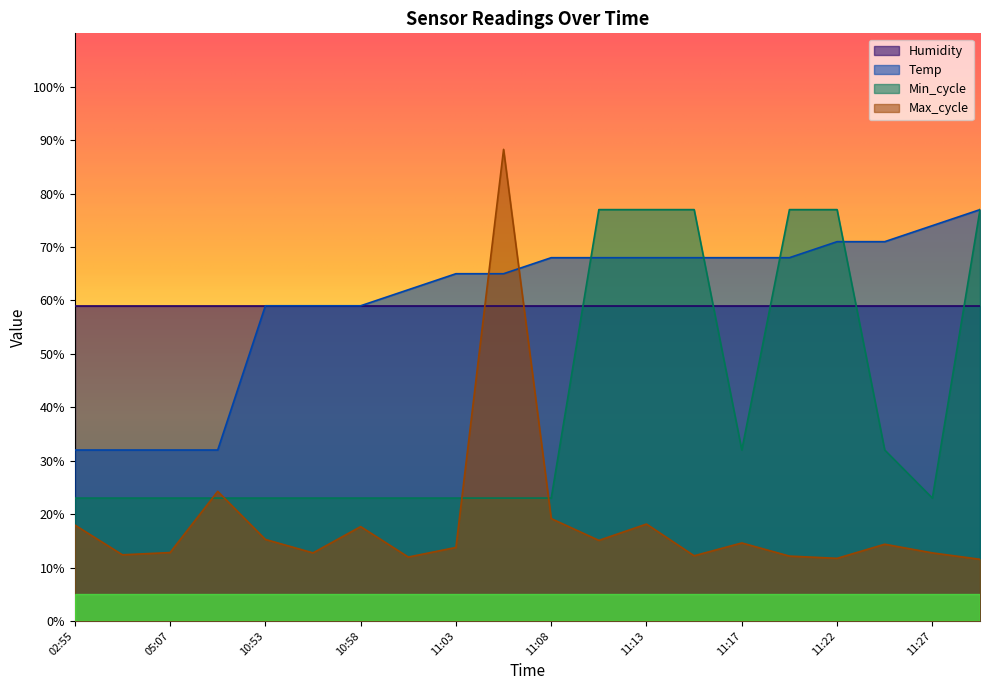

At which label does Temp first exceed 68?

11:22